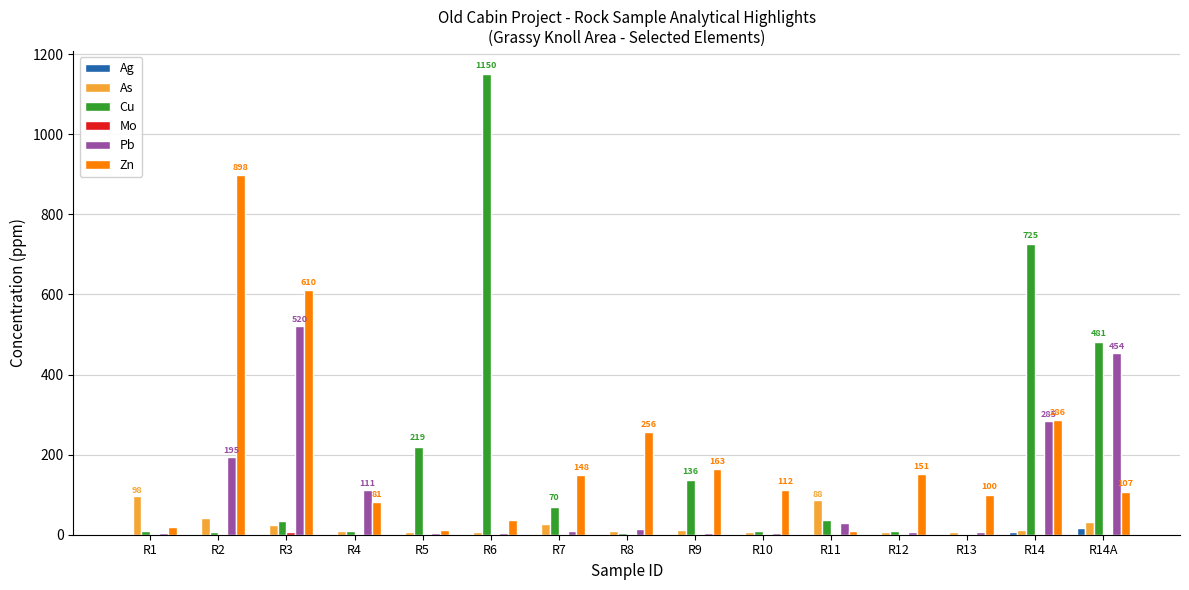

True or false: Zn has a value of 593.8 at R2.

False